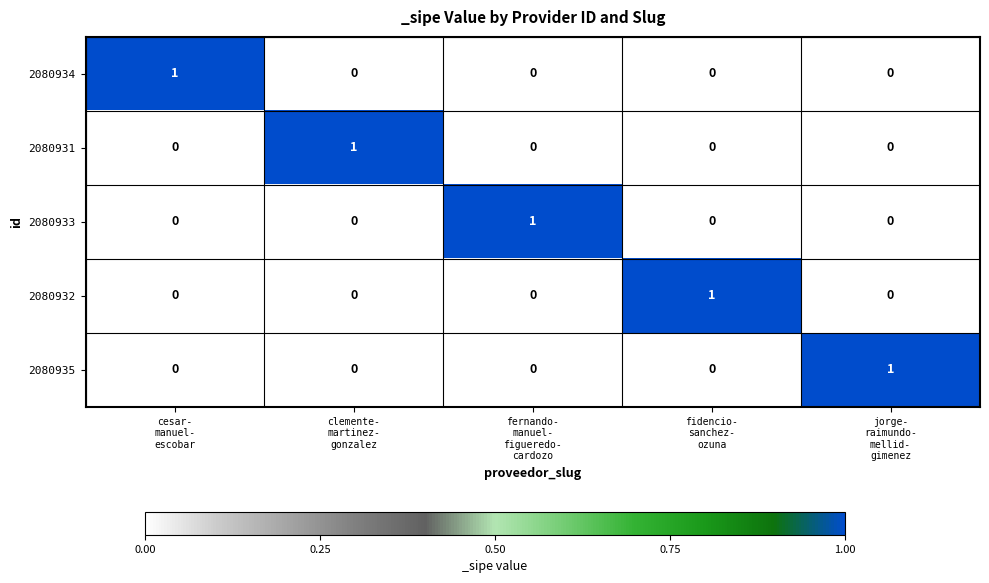

Count the 2080932 values in the range 0 to 1.

5